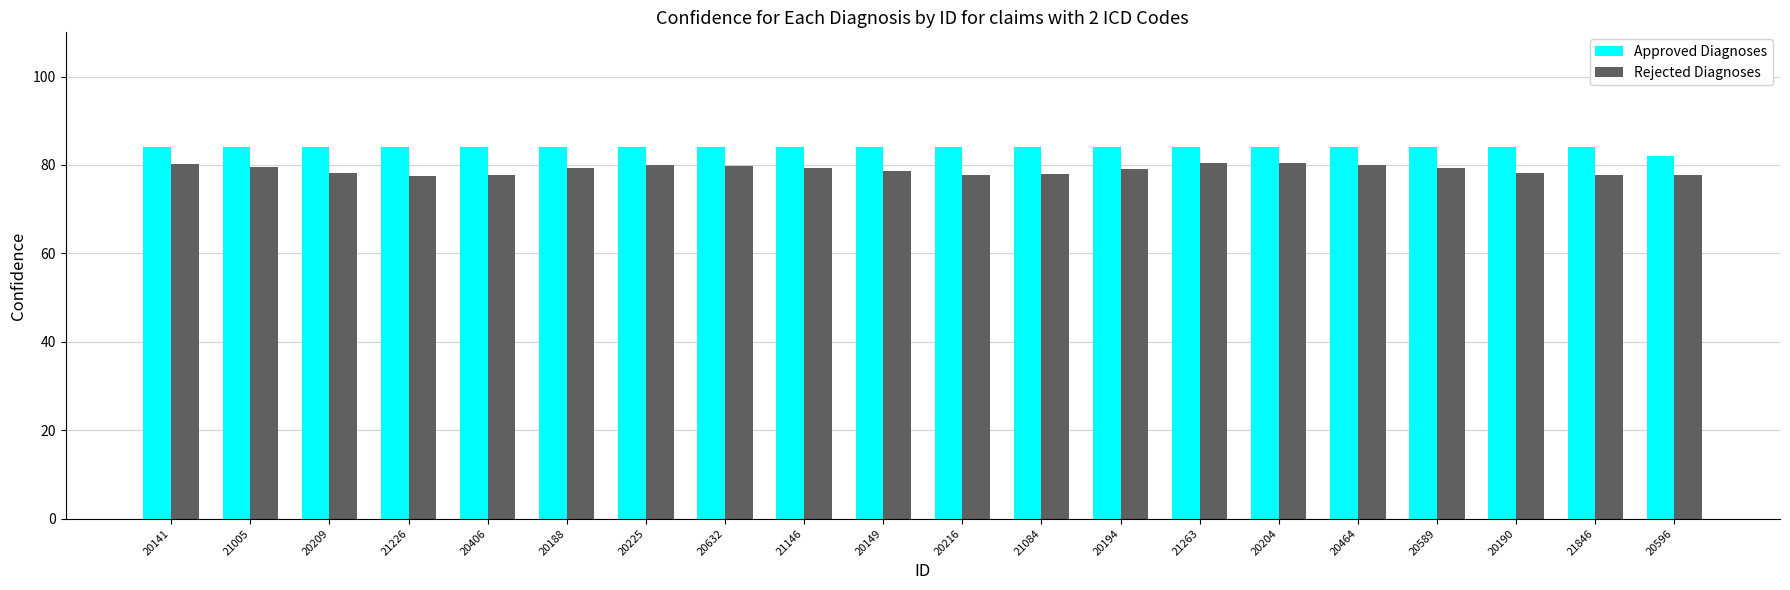

Which series has the widest spread of values?

Rejected Diagnoses